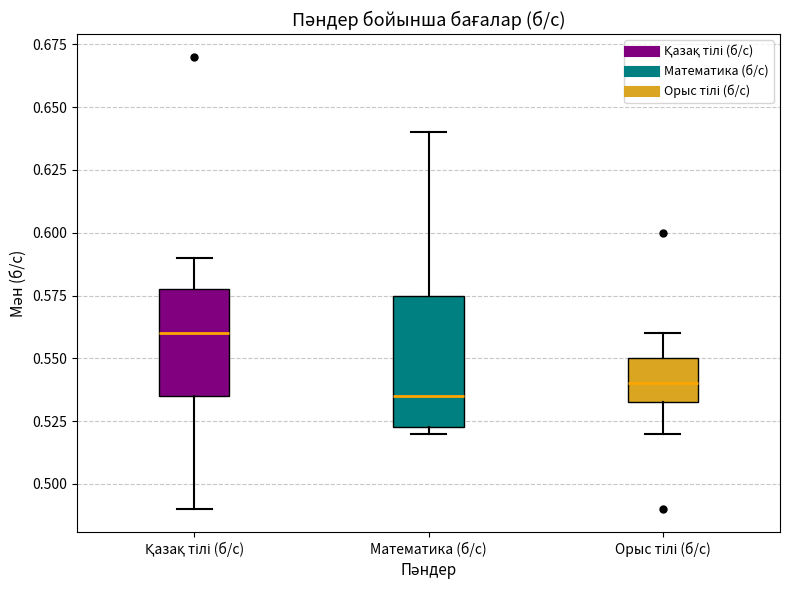

Which box has the highest median line?

Қазақ тілі (б/с)